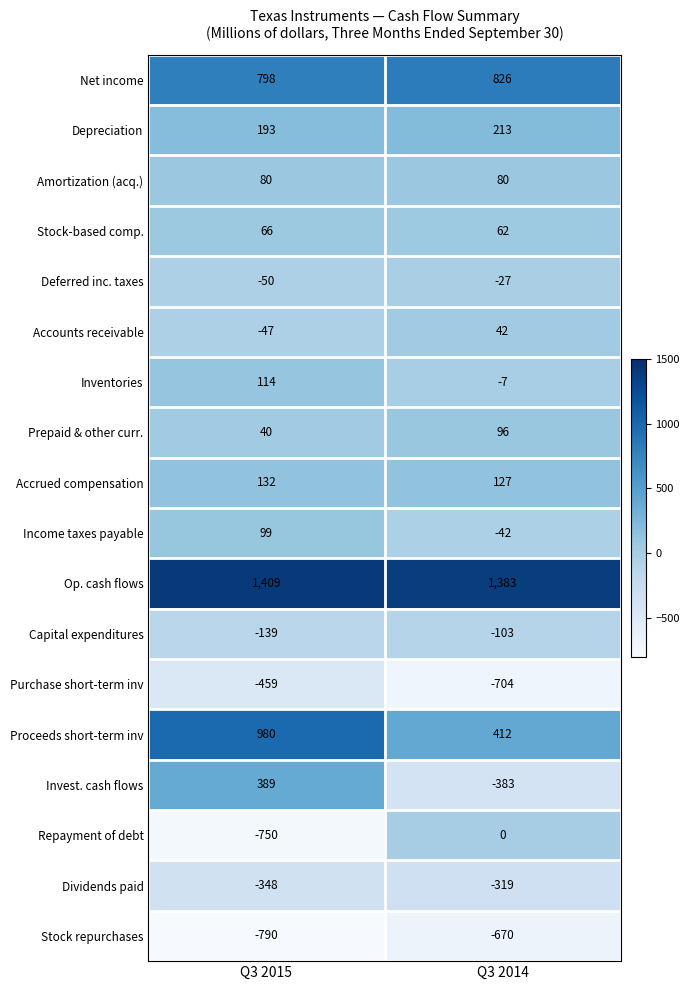

What value does the Stock repurchases series have at Q3 2015, to the nearest 10?

-790